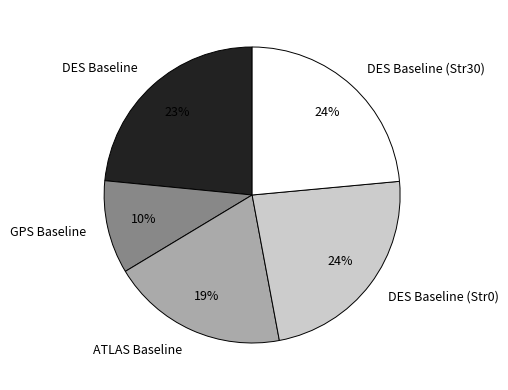

True or false: GPS Baseline accounts for 10% of the total.

True